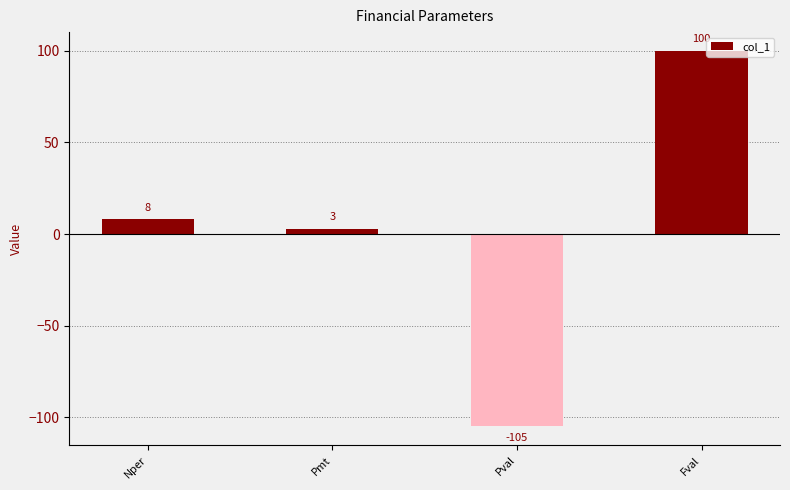

How many bars are there in total?

4